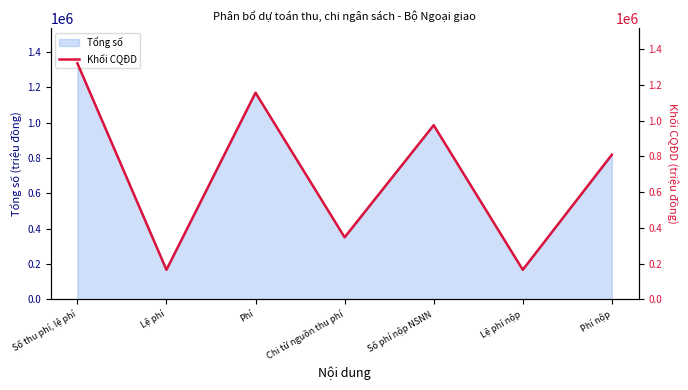

Reading left to right, transcribe all the data shown in this chart.

1321080	164890	1156190	346860	974220	164890	809333